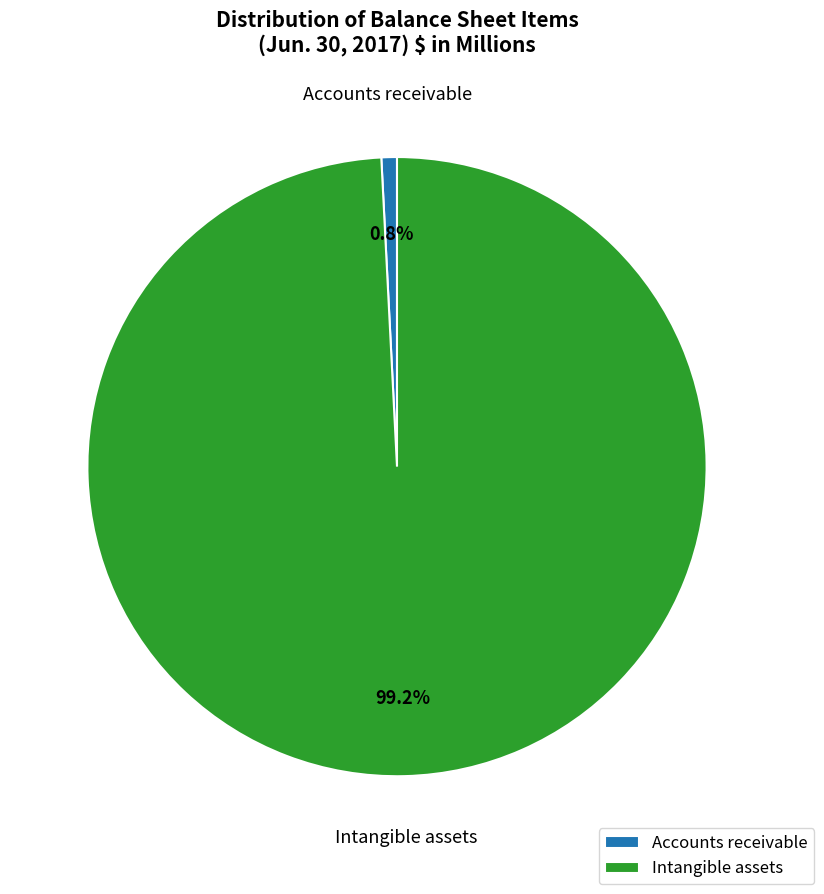

Which has a higher value, Accounts receivable or Intangible assets?

Intangible assets